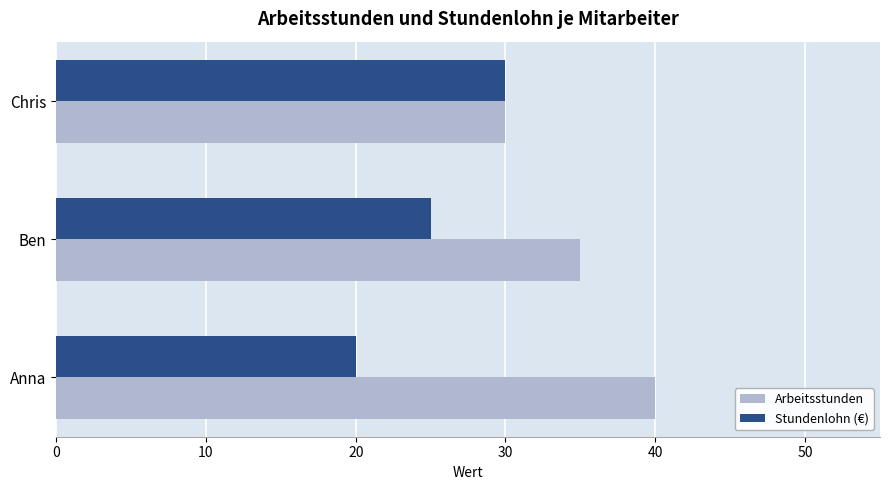

Which series has the largest total across all categories?

Arbeitsstunden